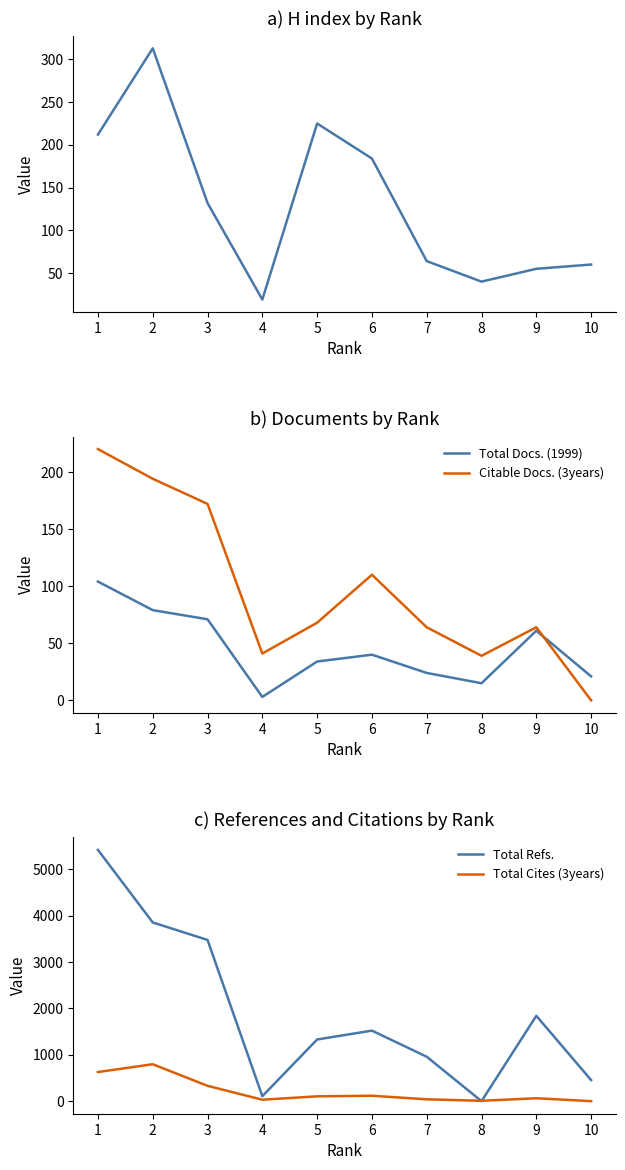

Which series ends up on top after the final intersection of H index and Total Refs.?

Total Refs.